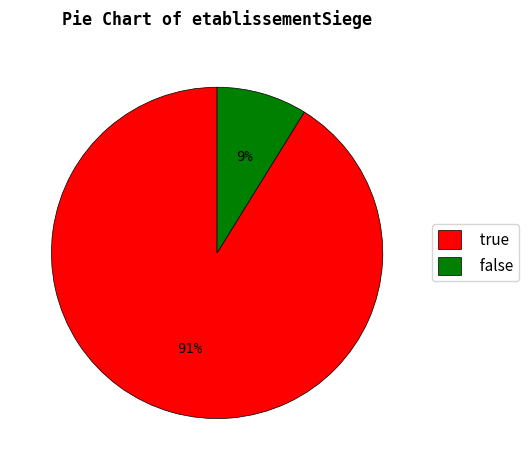

Which slice represents more than half of the pie?

true